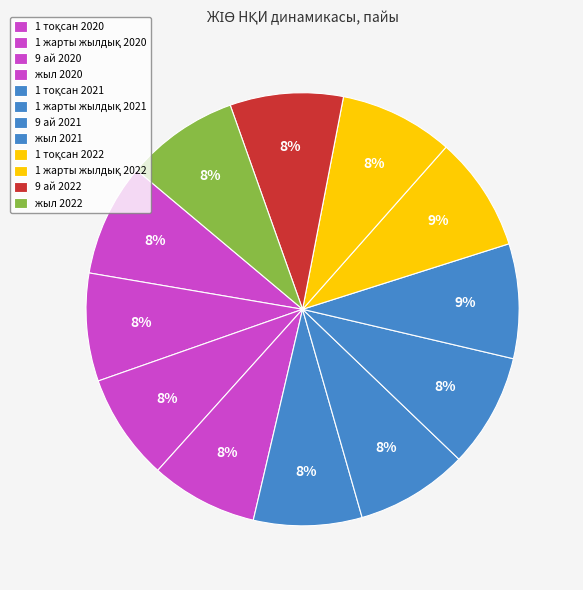

To the nearest percent, what portion does 9 ай 2021 represent?

8%